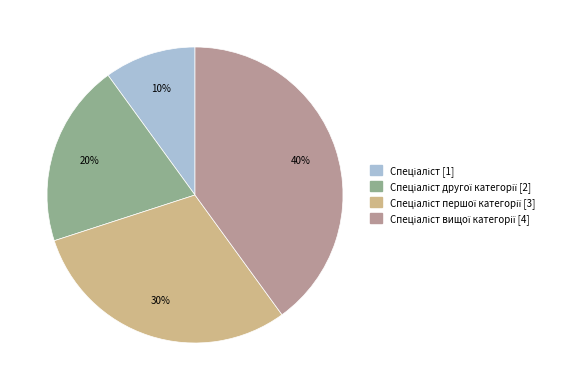

Does any single category account for the majority?

No